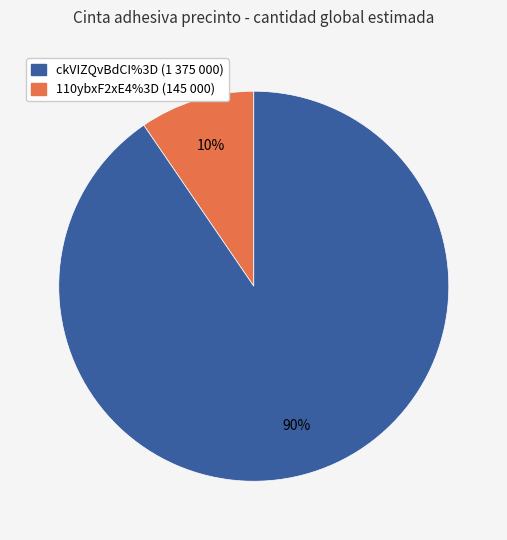

Which slice is the largest?

110ybxF2xE4%3D